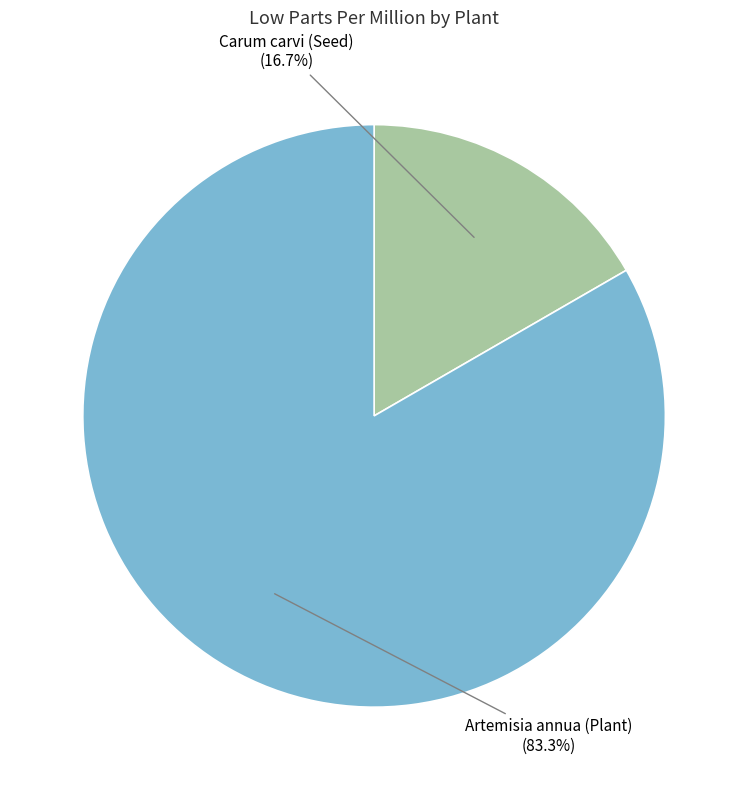

How many segments does this pie chart have?

2